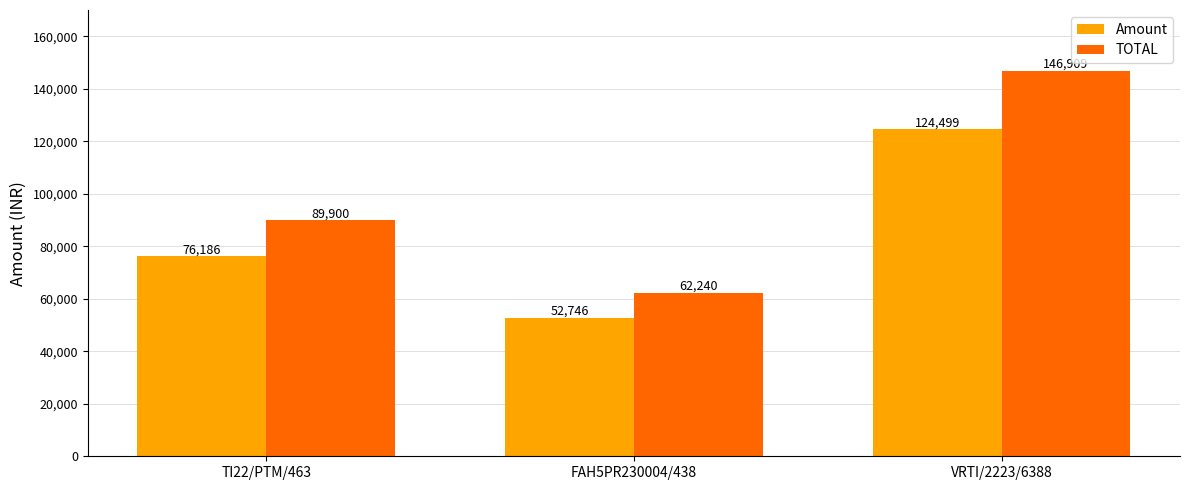

What is the minimum value for TOTAL?

62240